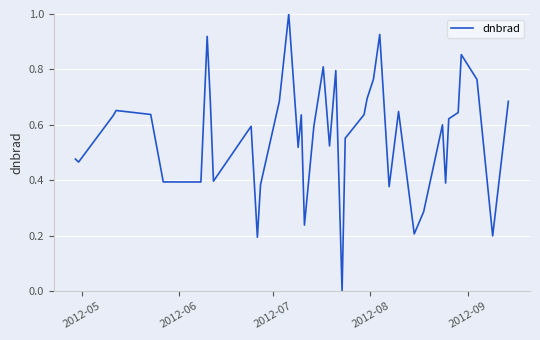

What is the greatest value displayed?

1.0